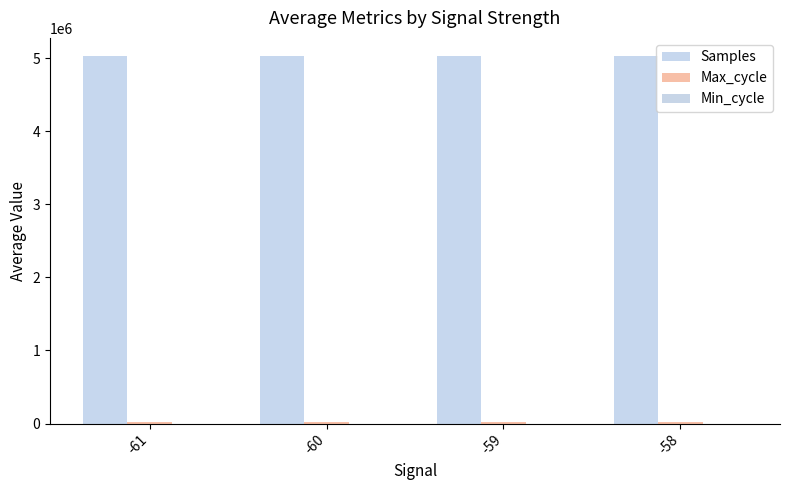

What is the smallest value displayed?

28.0